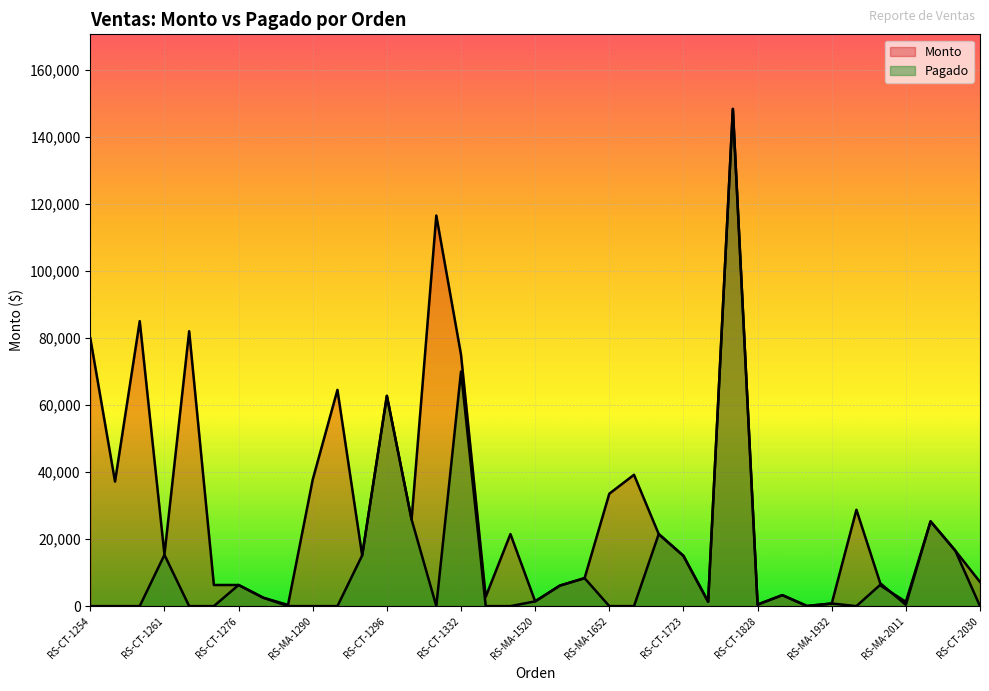

Does the chart display data point markers on the line(s)?

No